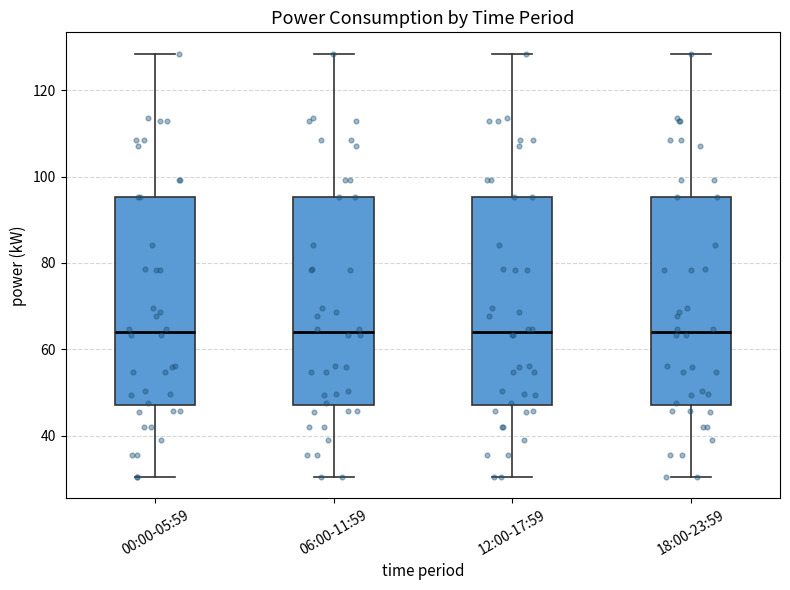

Reading left to right, transcribe this box plot: for each box, give where its median line is, the range the box spans, and where its two whiskers end, as read against the y-axis. The values are not printed on the chart, so give them approximately, as read against the axis.

00:00-05:59: median 64, box 48 to 96, whiskers 30 to 128
06:00-11:59: median 64, box 48 to 96, whiskers 30 to 128
12:00-17:59: median 64, box 48 to 96, whiskers 30 to 128
18:00-23:59: median 64, box 48 to 96, whiskers 30 to 128